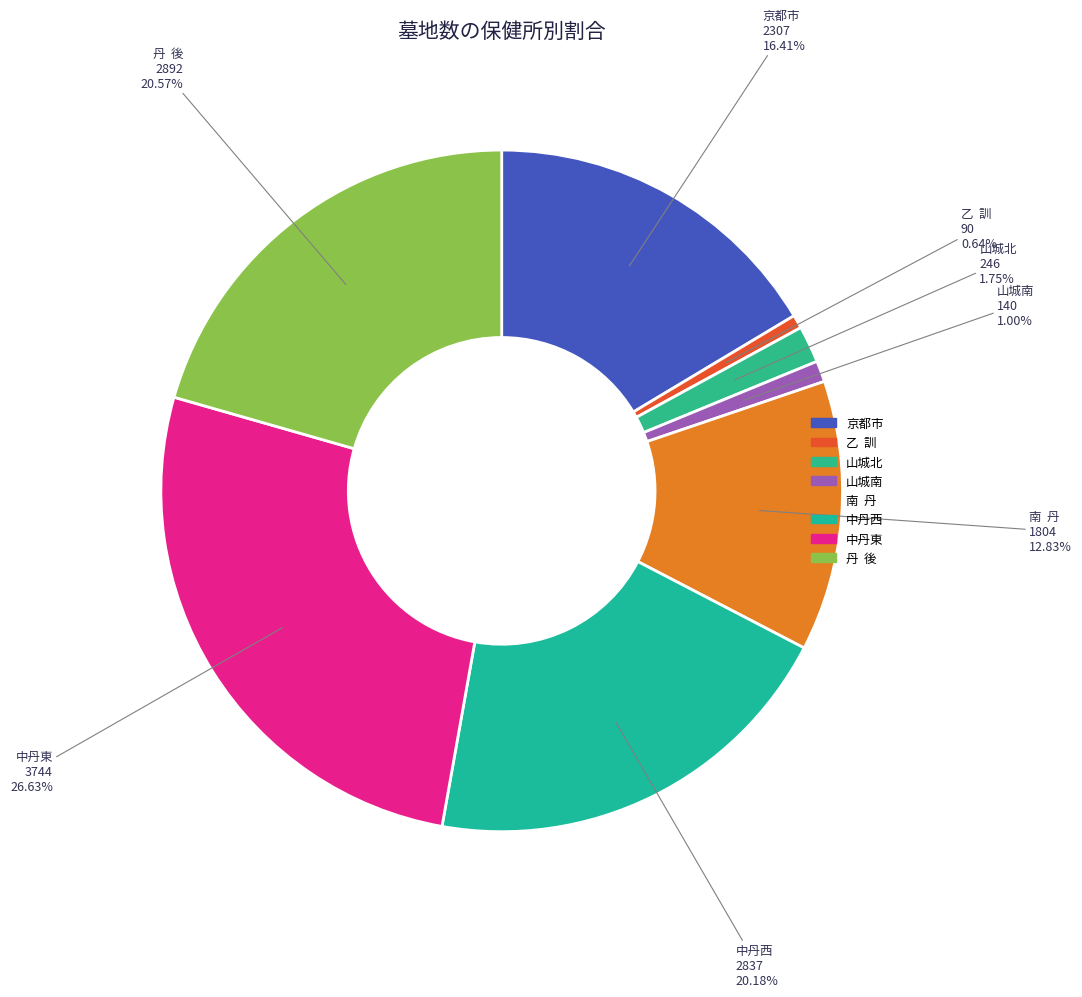

How many slices are in this pie chart?

8